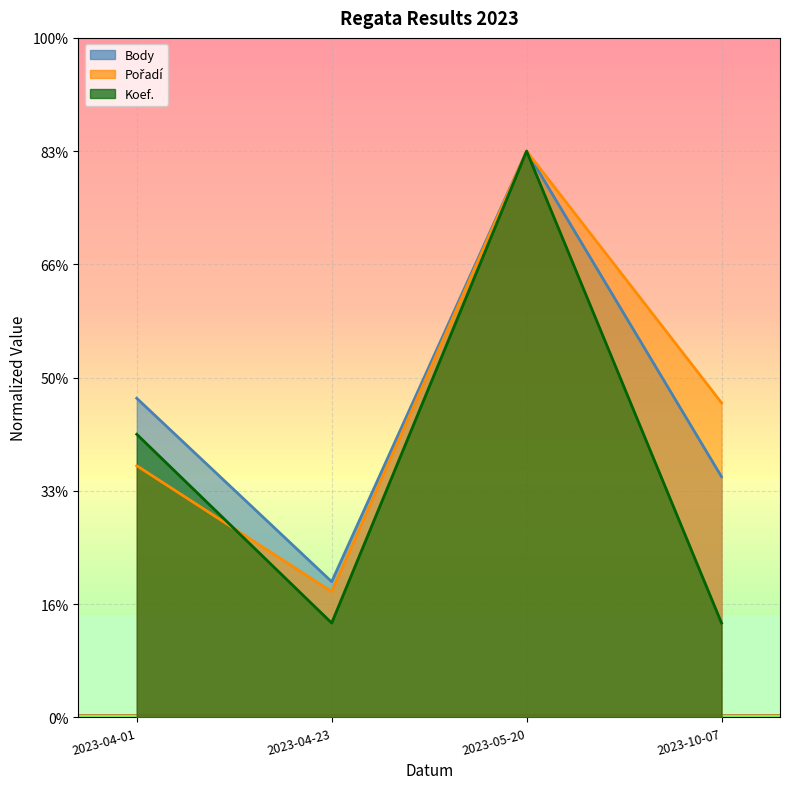

Is the value of Body at 2023-05-20 greater than the value of Pořadí at 2023-05-20?

No